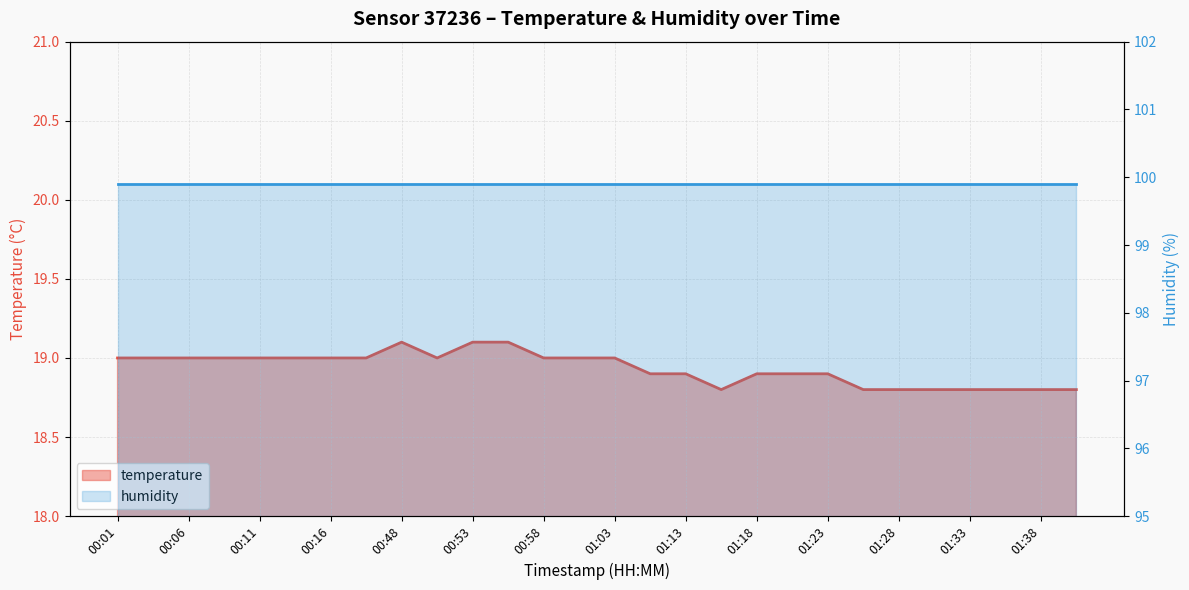

Approximately how many times larger is the value at 01:15 compared to 00:04?

1.0